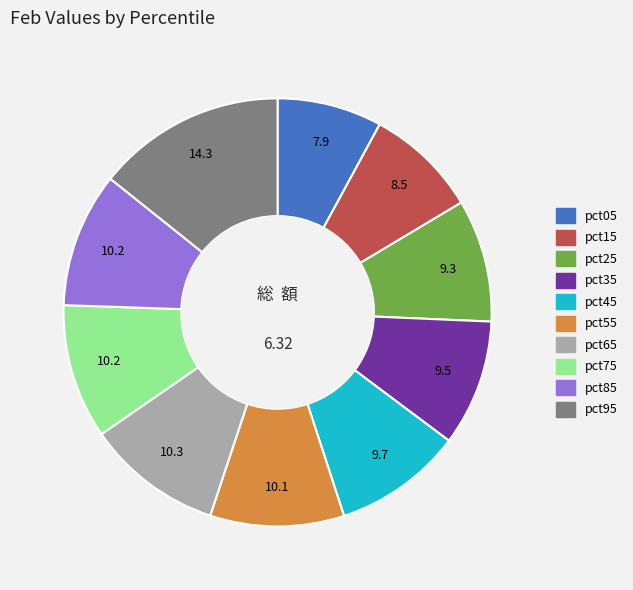

Is pct65 the majority of the pie?

No